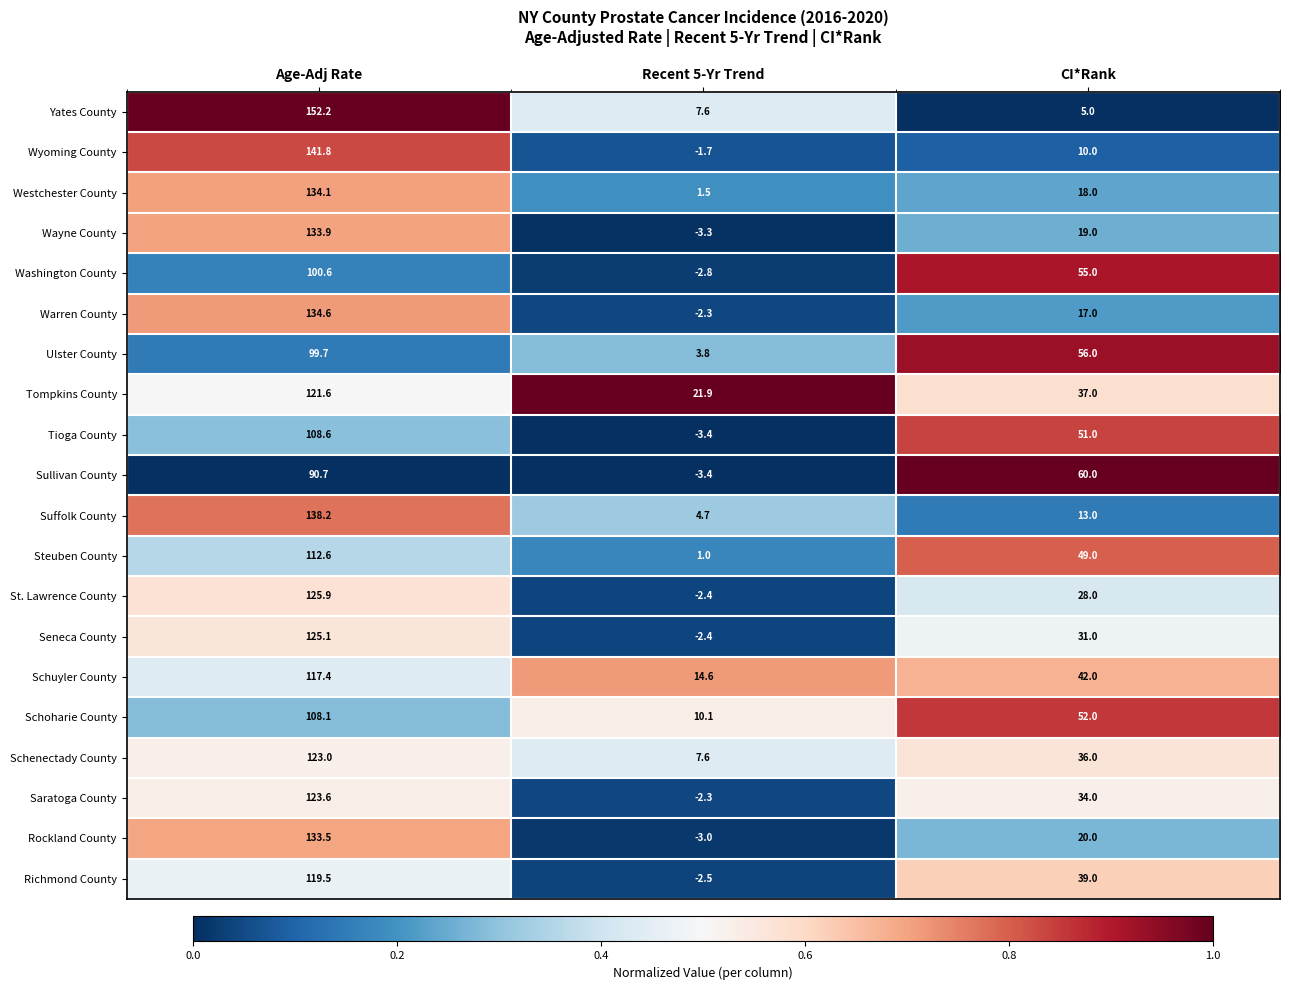

At how many categories does at least one series exceed 0?

3